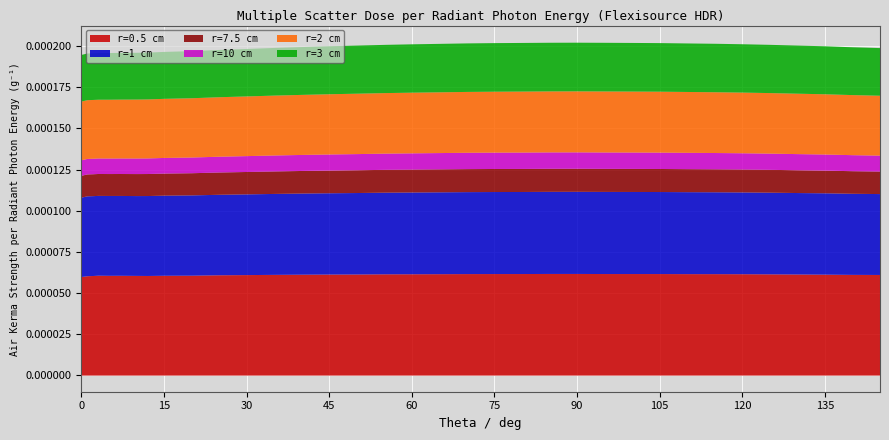

True or false: r=10 cm and r=1 cm intersect in this chart.

False